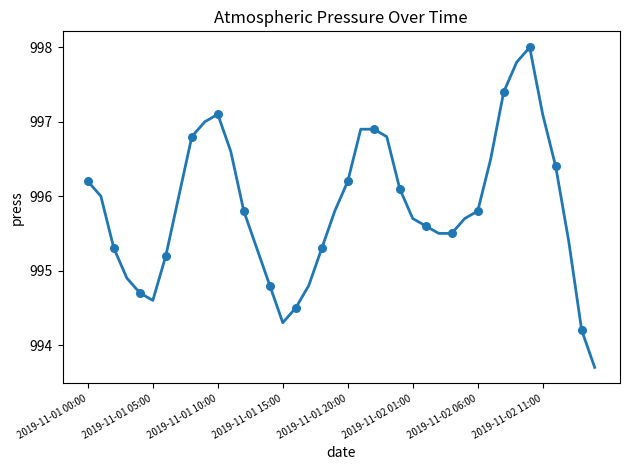

What is the minimum value shown in the chart?

993.7